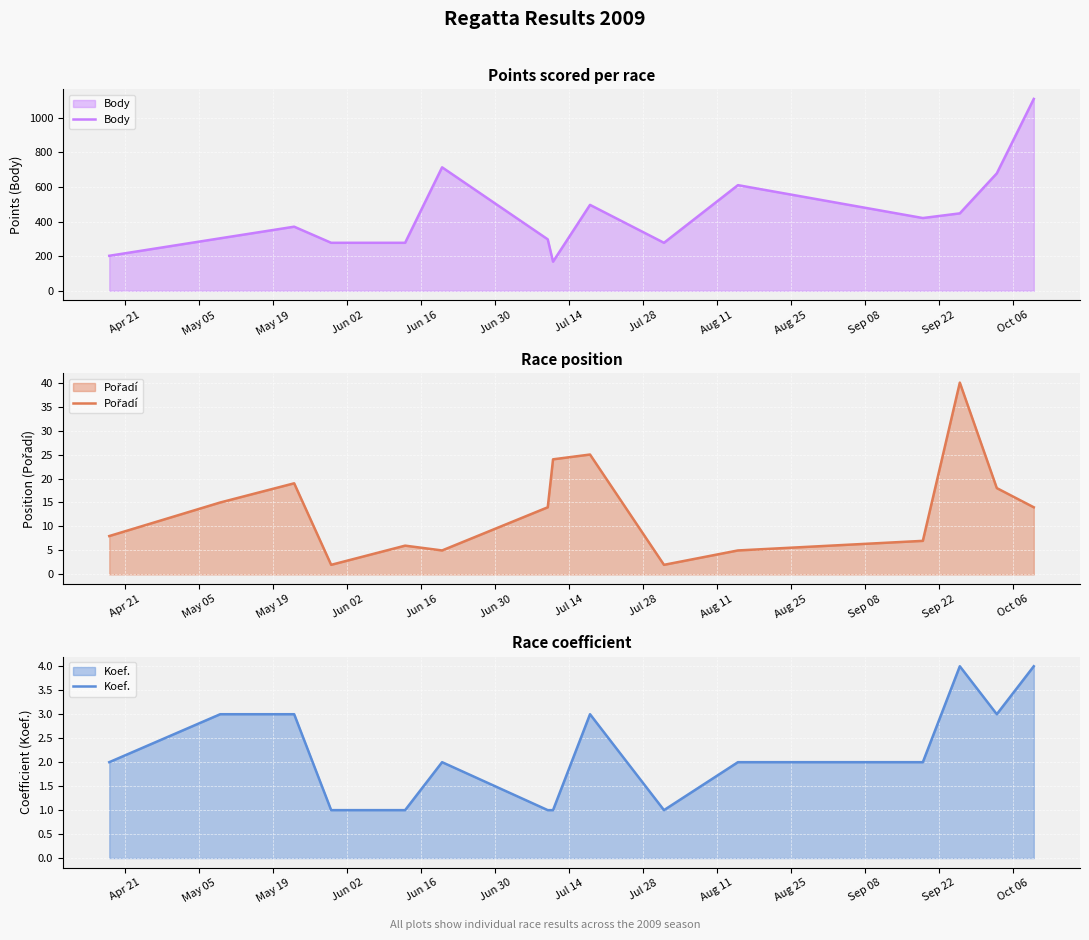

How many lines are shown in the chart?

3